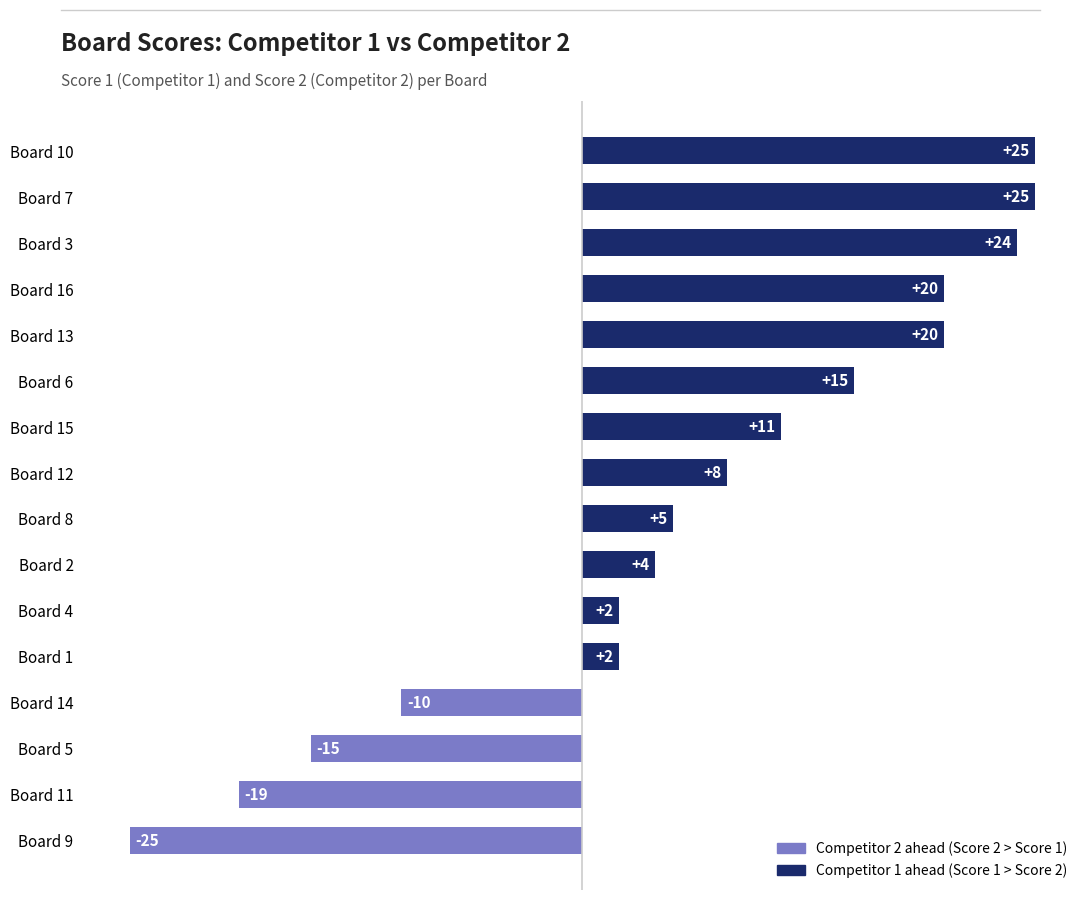

What value does the data have at Board 11?

-19